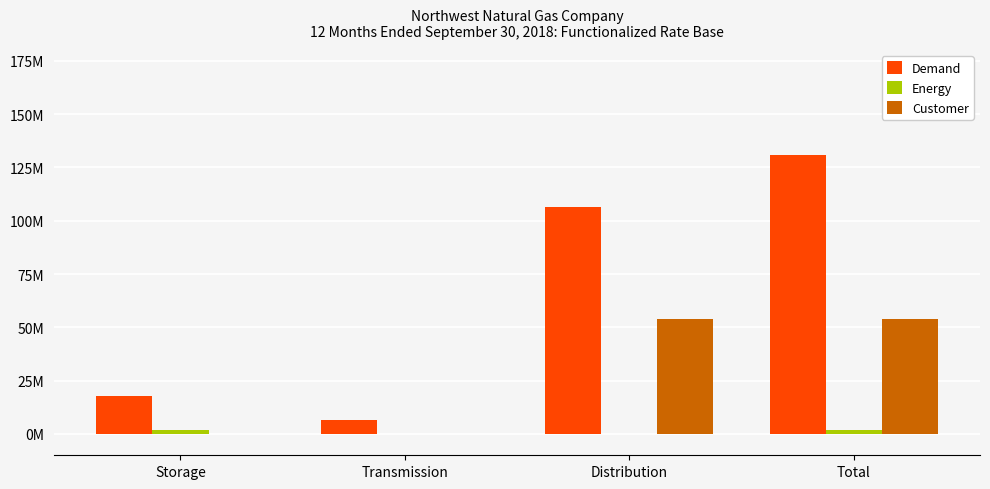

What is the difference between the Energy values at Transmission and Storage?

1832015.4